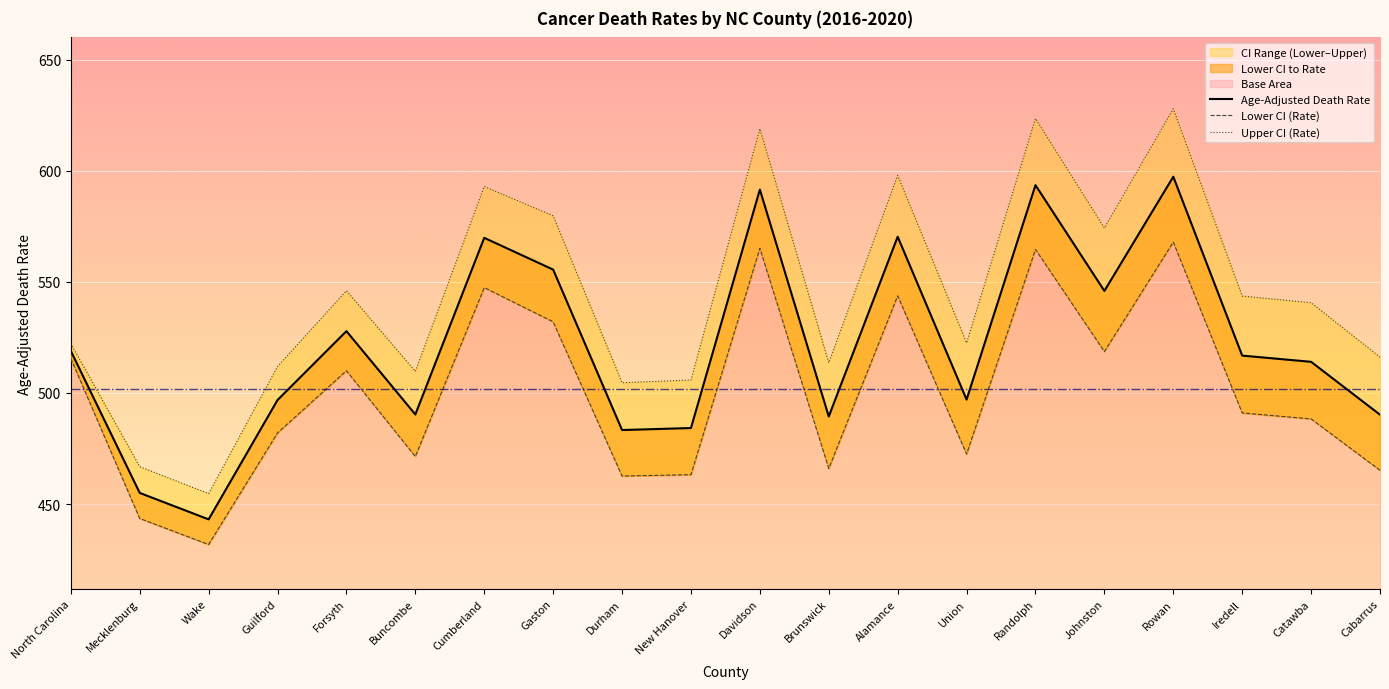

True or false: Lower CI (Rate) and Upper CI (Rate) intersect in this chart.

False